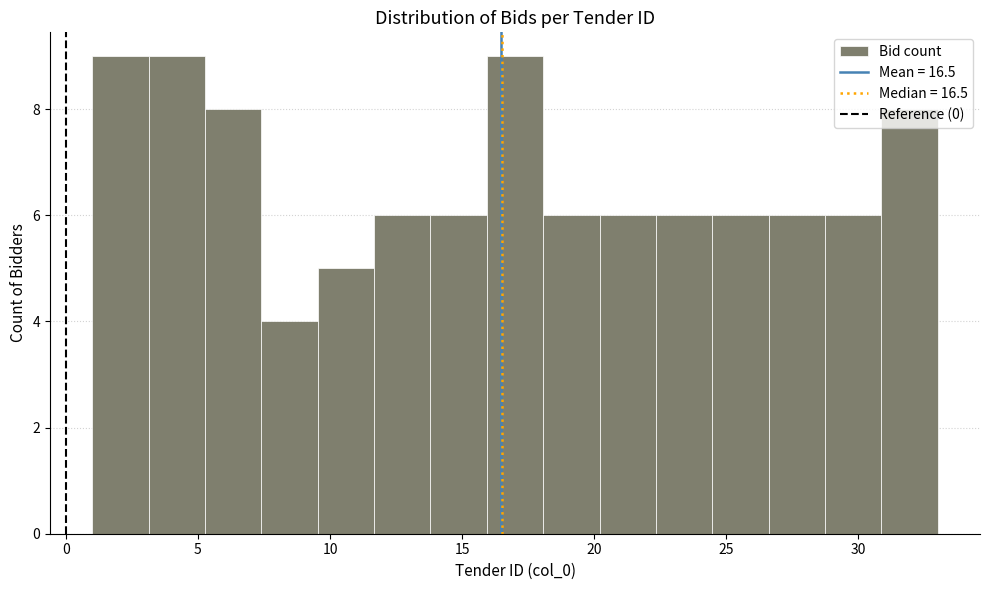

Reading left to right, transcribe this chart: for each bar, give the range it covers on the x-axis and its height. Neither the bar edges nor the heights are printed on the chart, so give them approximately, as read against the axes.

1.0 to 3.0: 9
3.0 to 5.5: 9
5.5 to 7.5: 8
7.5 to 9.5: 4
9.5 to 11.5: 5
11.5 to 14.0: 6
14.0 to 16.0: 6
16.0 to 18.0: 9
18.0 to 20.0: 6
20.0 to 22.5: 6
22.5 to 24.5: 6
24.5 to 26.5: 6
26.5 to 28.5: 6
28.5 to 31.0: 6
31.0 to 33.0: 8